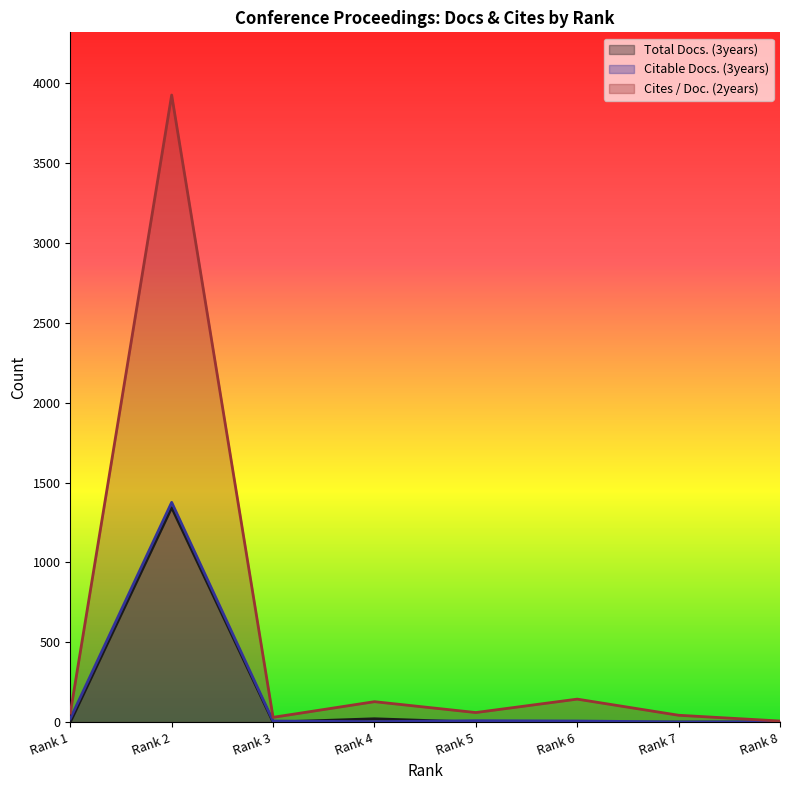

How many interior local valleys does the Total Docs. (3years) series have?

1